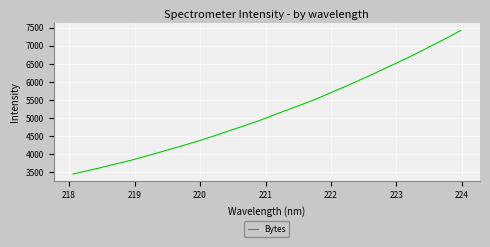

What is the difference between the maximum and minimum values?

3983.4